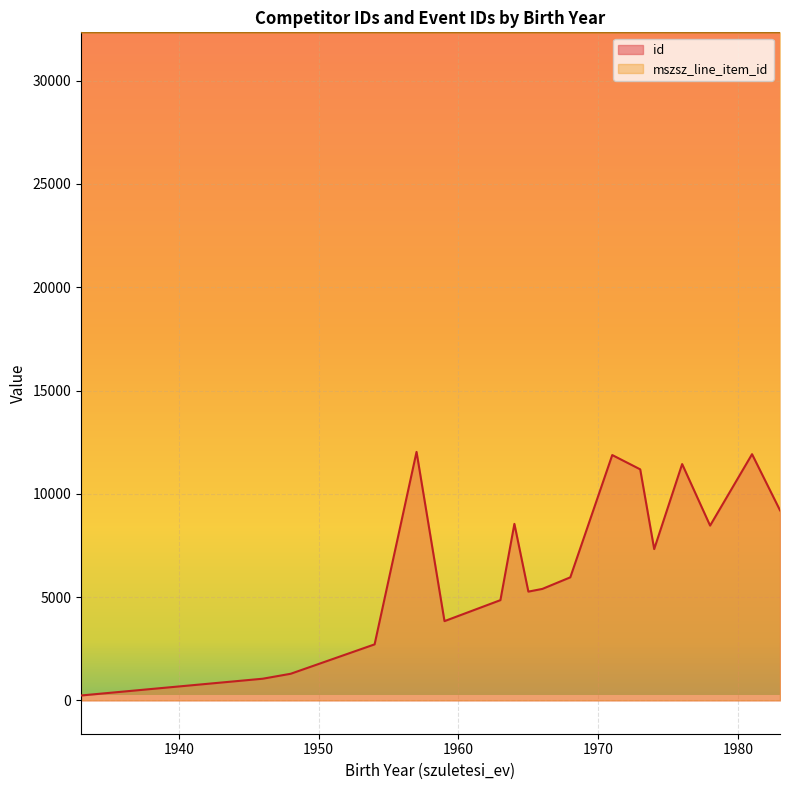

List the series in order of their overall mean, lowest first.

id, mszsz_line_item_id